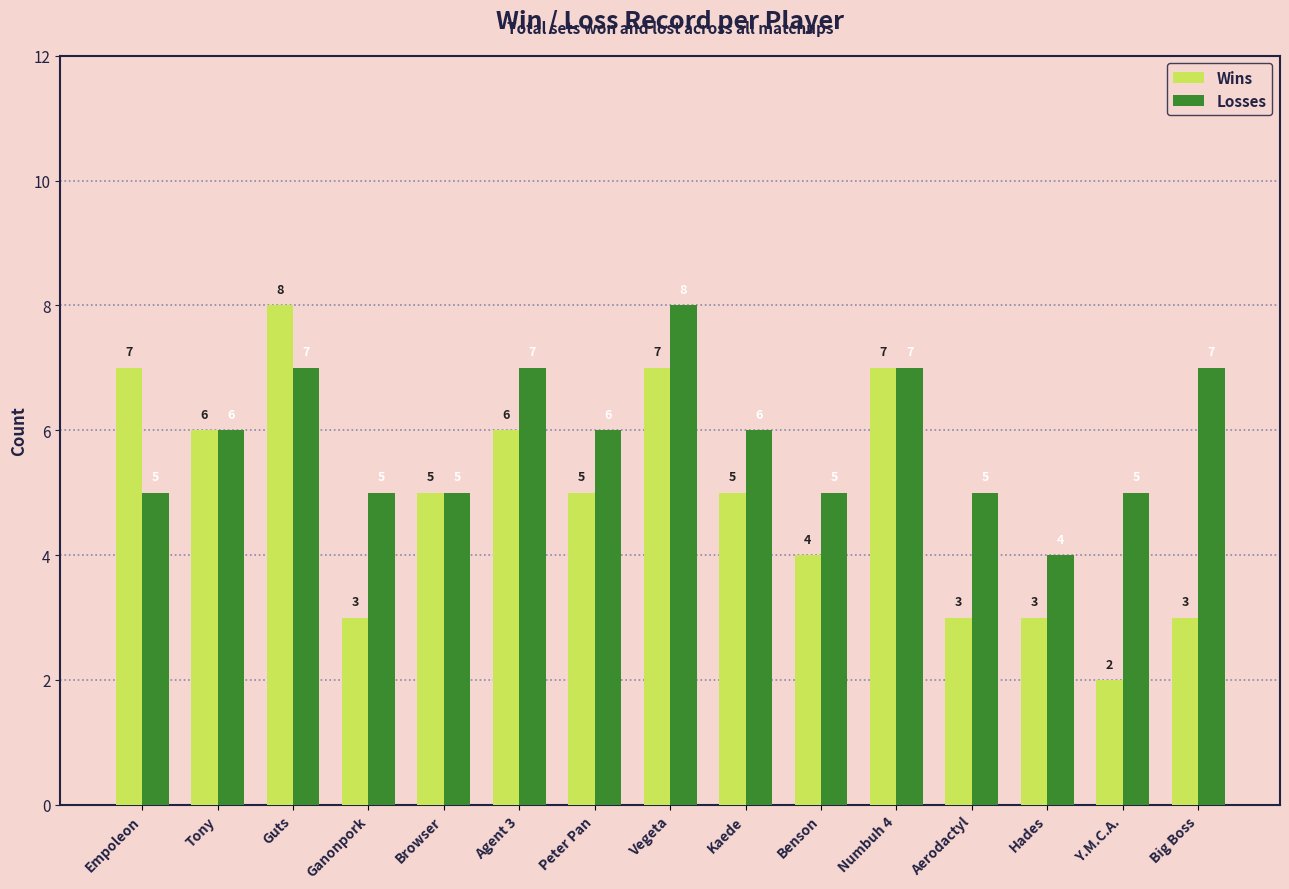

What is the sum of the Wins values at Hades and Aerodactyl?

6